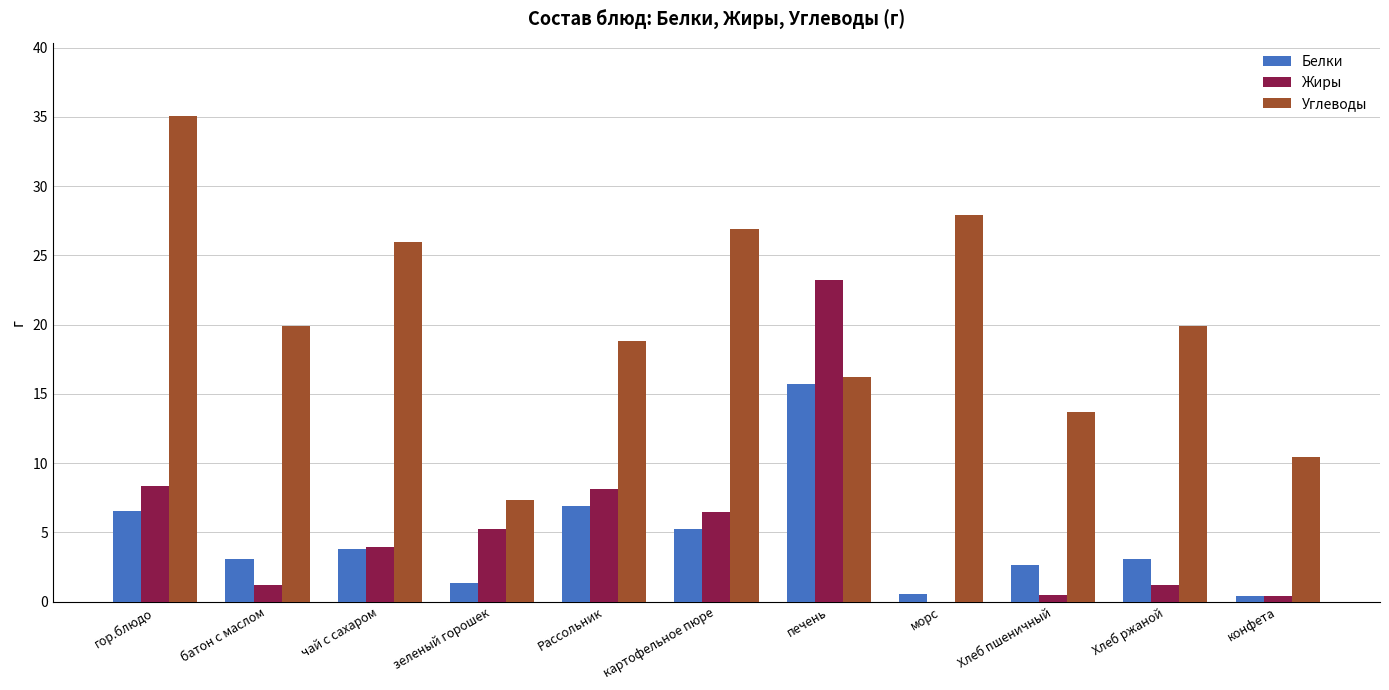

Which series has the widest spread of values?

Углеводы